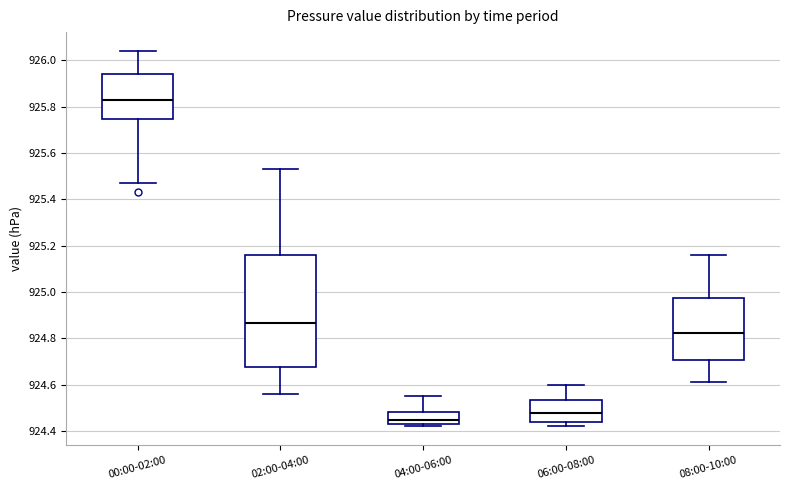

Comparing the boxes themselves (not the whiskers), which one is the tallest?

02:00-04:00